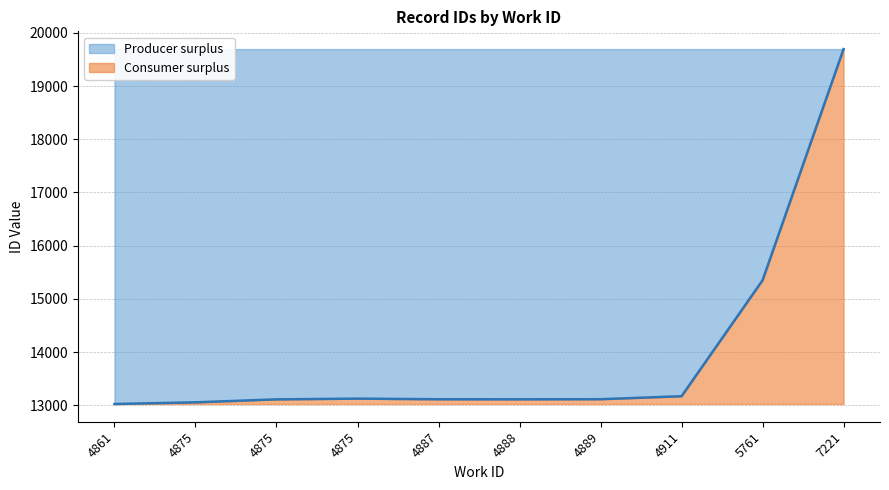

At which category does the data reach its first local valley?

4888